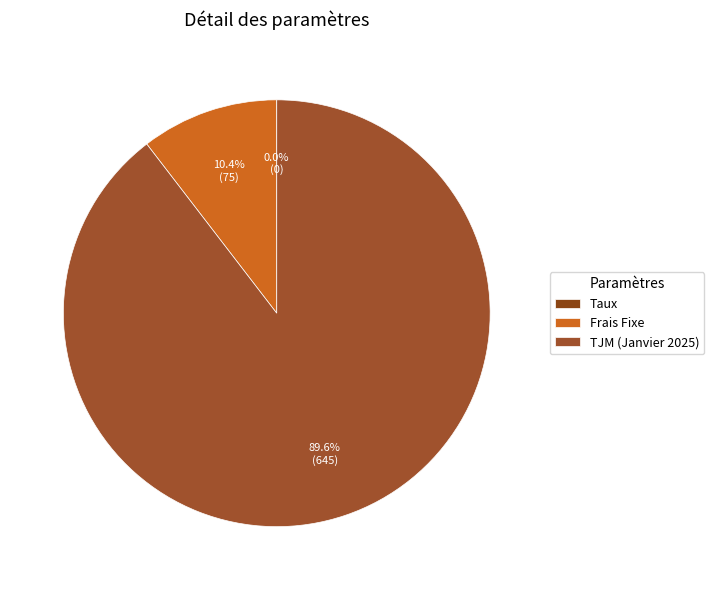

Which has a higher value, TJM (Janvier 2025) or Frais Fixe?

TJM (Janvier 2025)